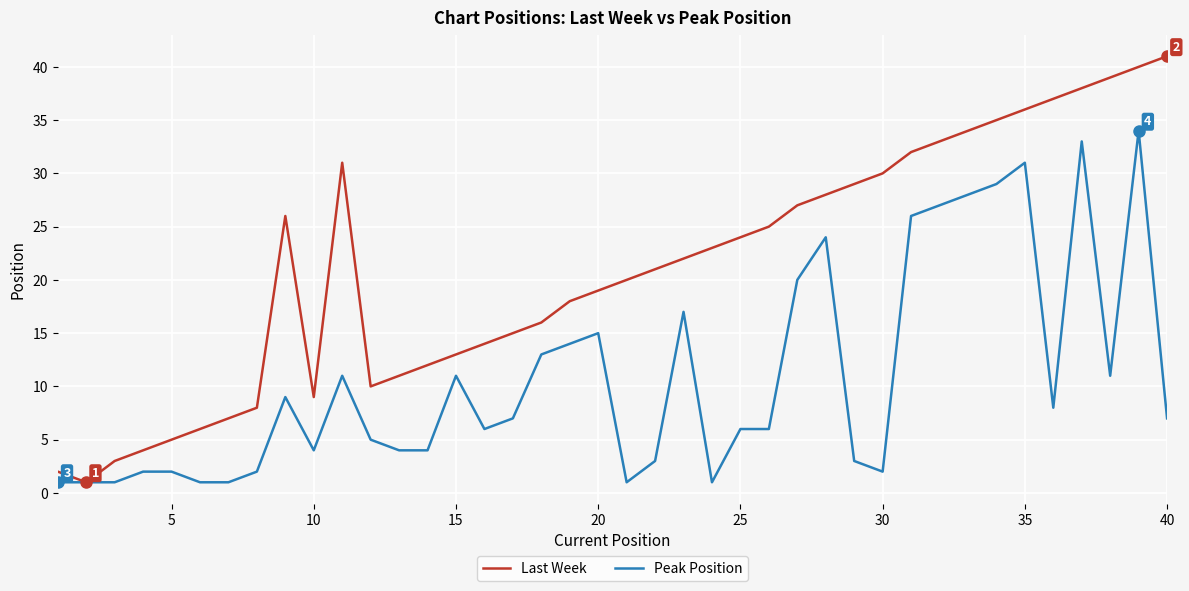

Which series has the largest total across all categories?

Last Week